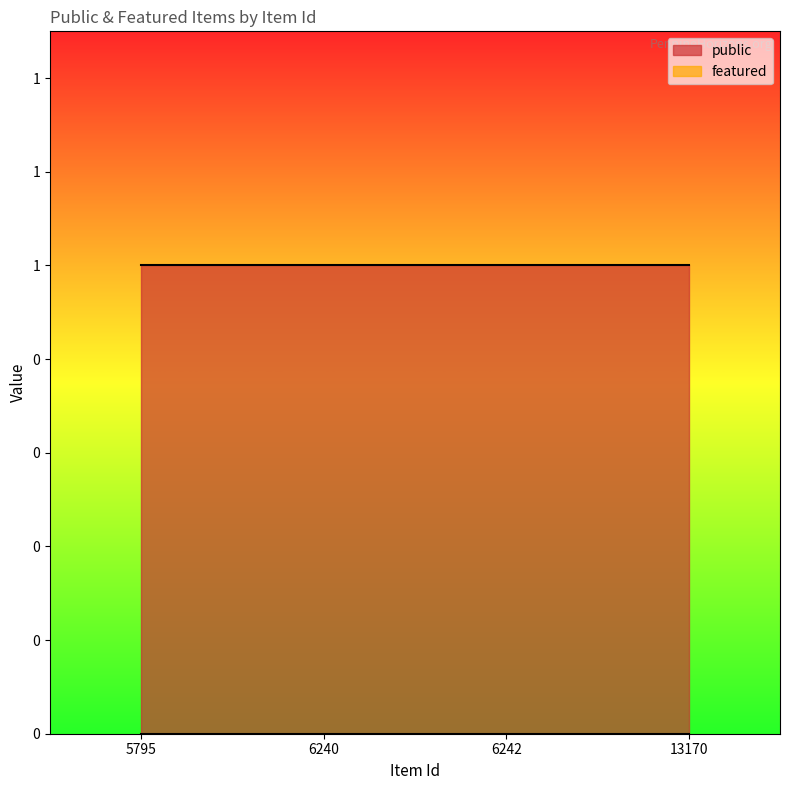

At how many categories does at least one series exceed 0?

4